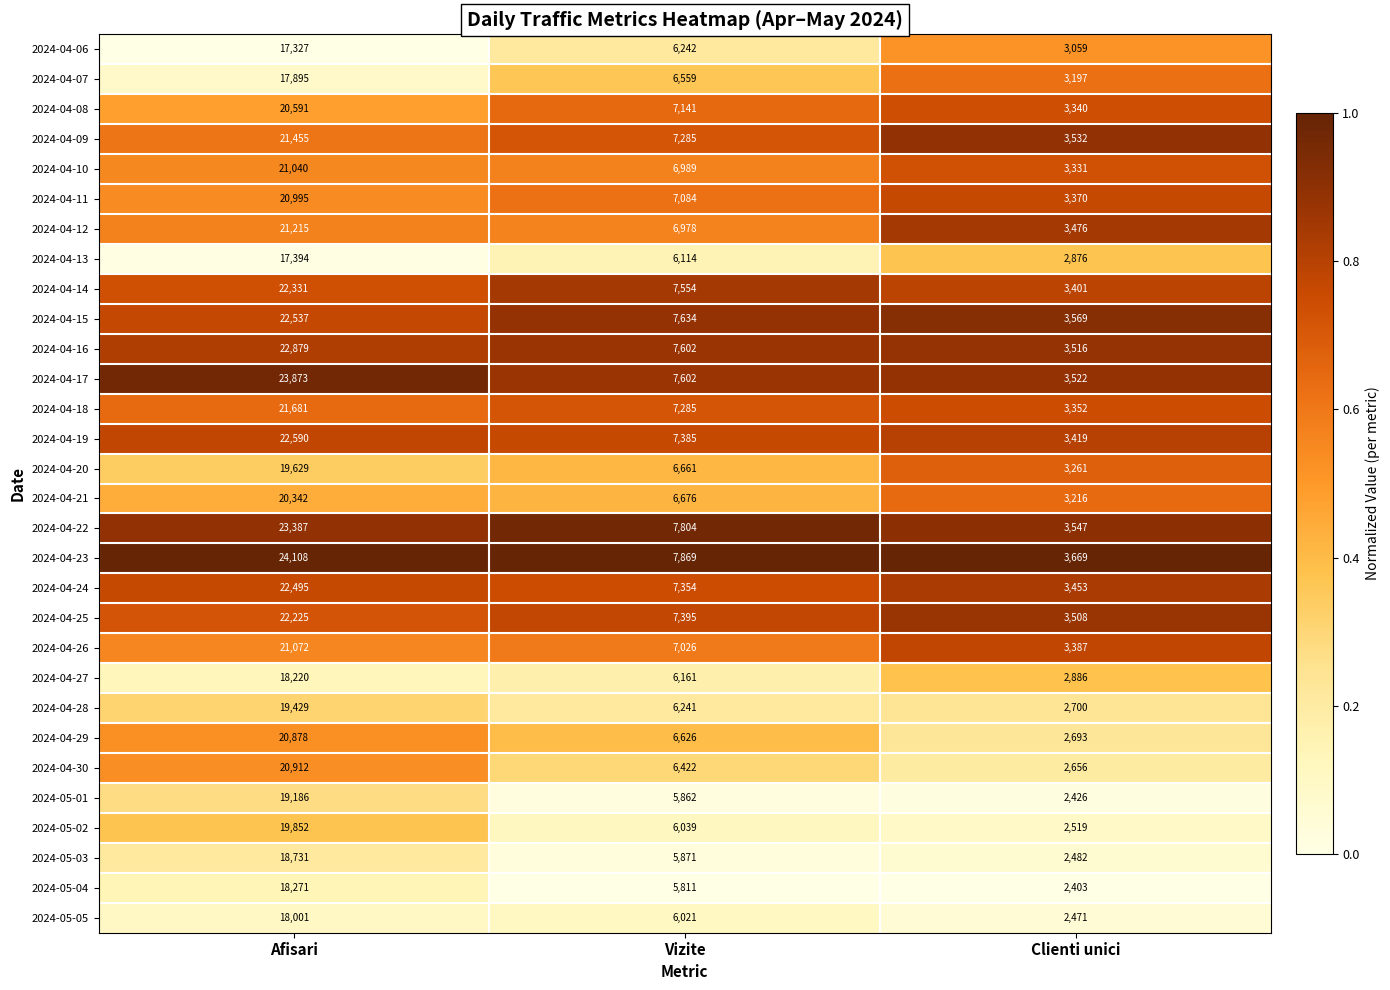

What is the highest value of the 2024-04-07 series?

17895